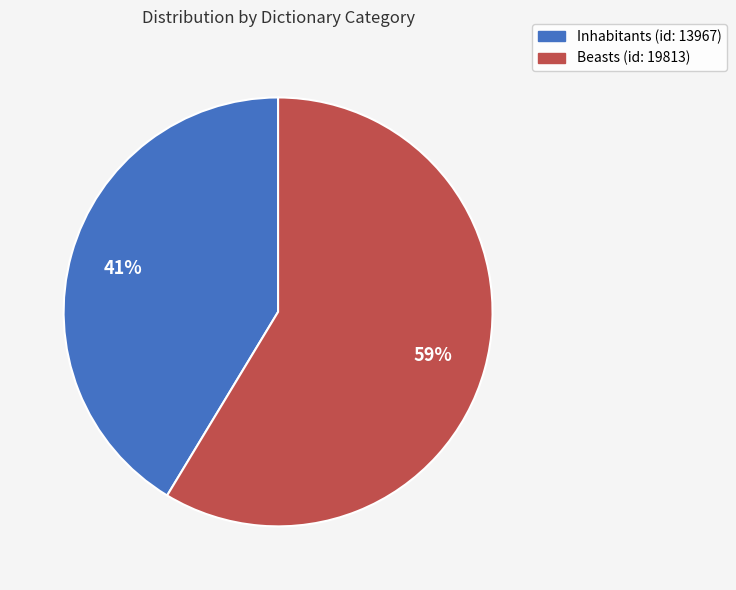

What is the ratio of the value at Inhabitants (id: 13967) to the value at Beasts (id: 19813)?

0.7